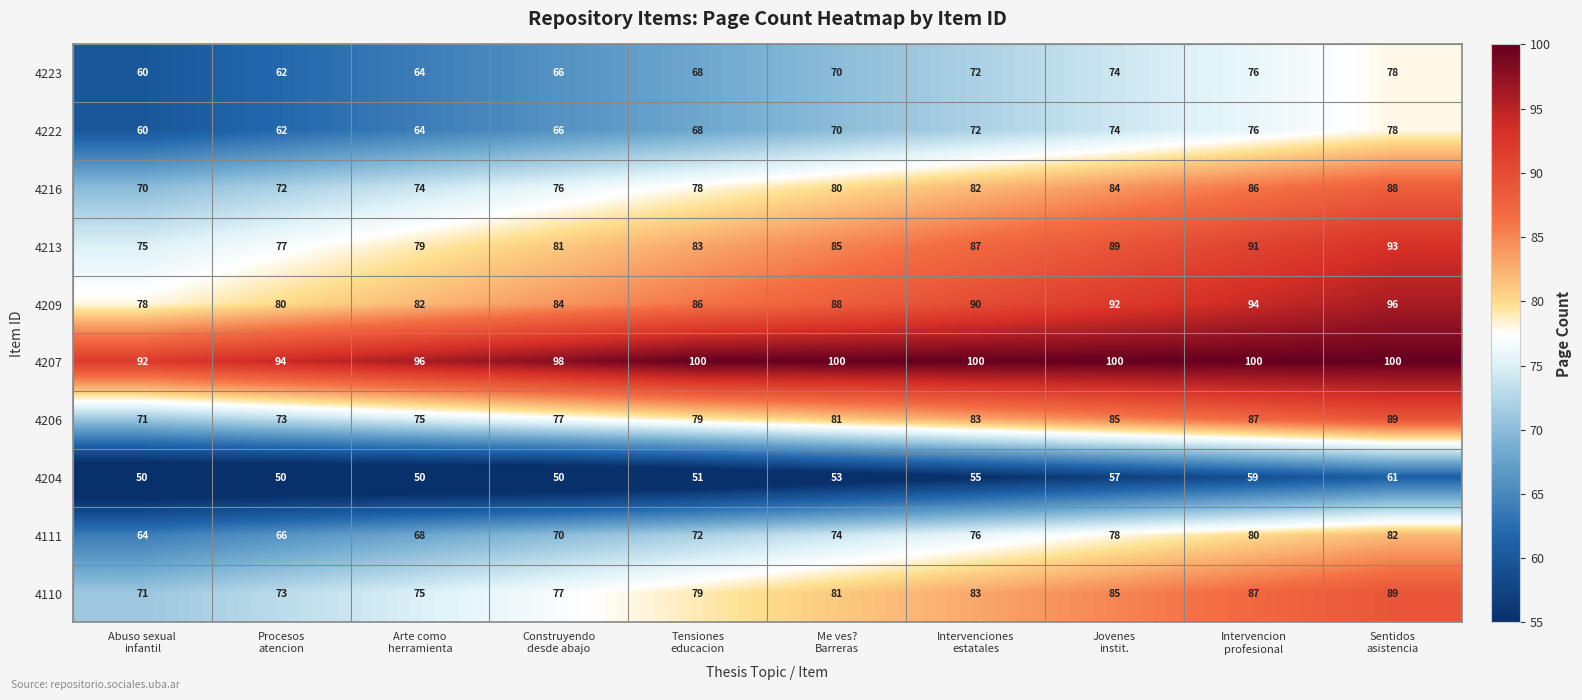

What is the maximum value for 4111?

82